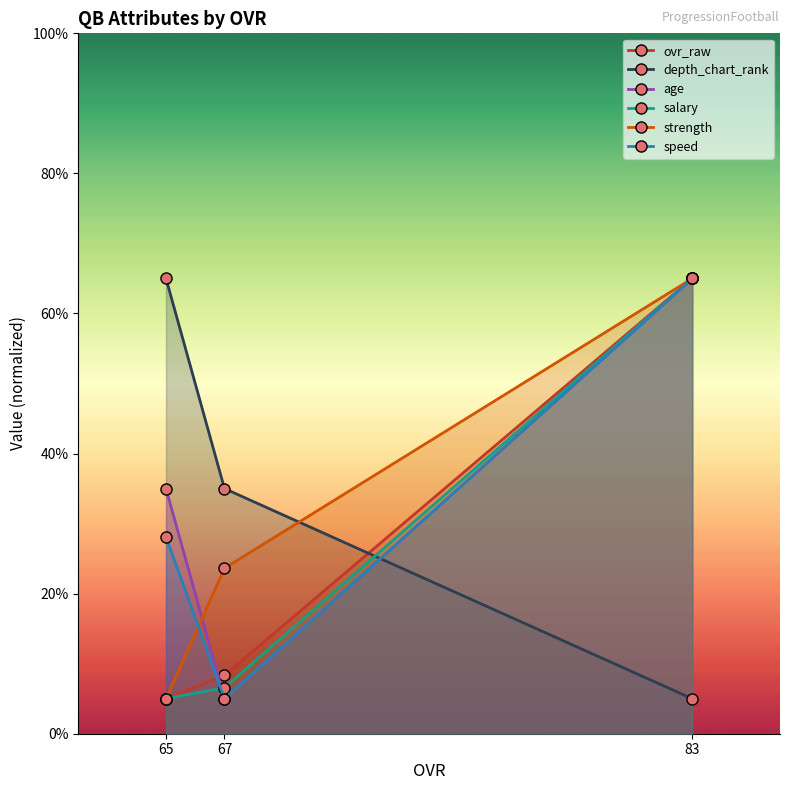

What is the sum of all speed values?

98.1